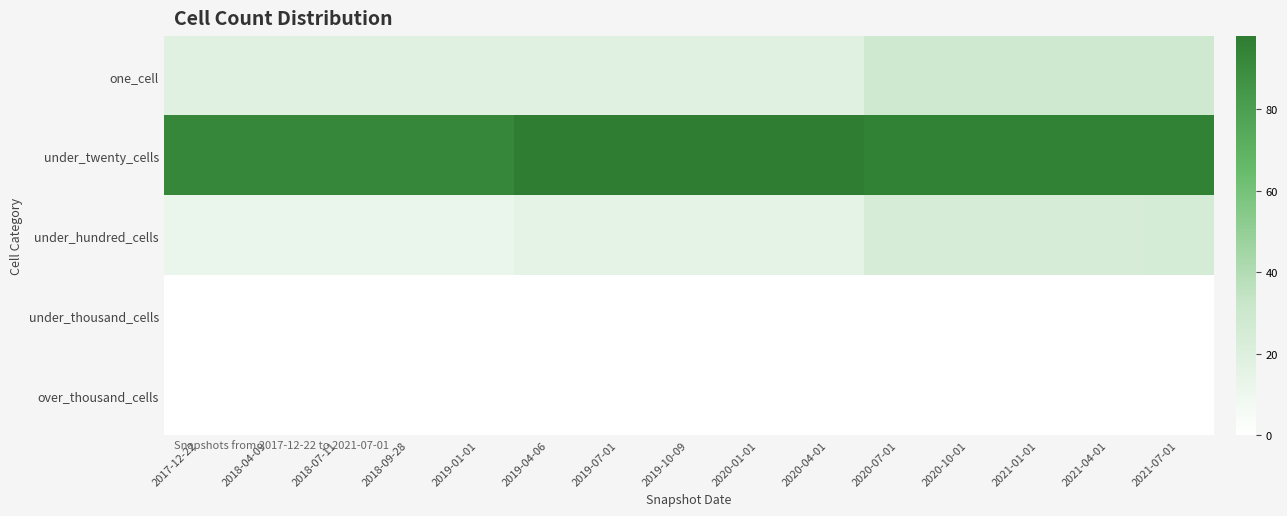

What is the maximum value shown in the chart?

98